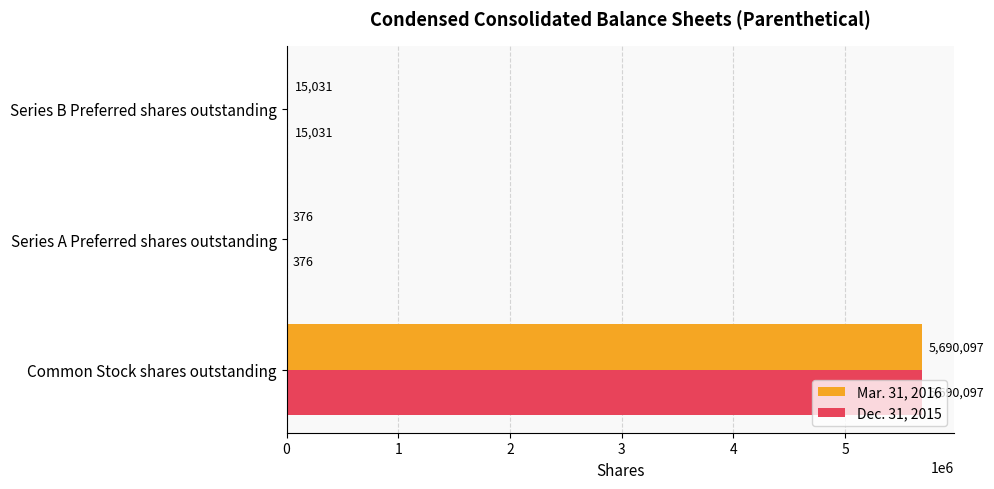

The Dec. 31, 2015 series shows 376 at Series A Preferred shares outstanding. True or false?

True